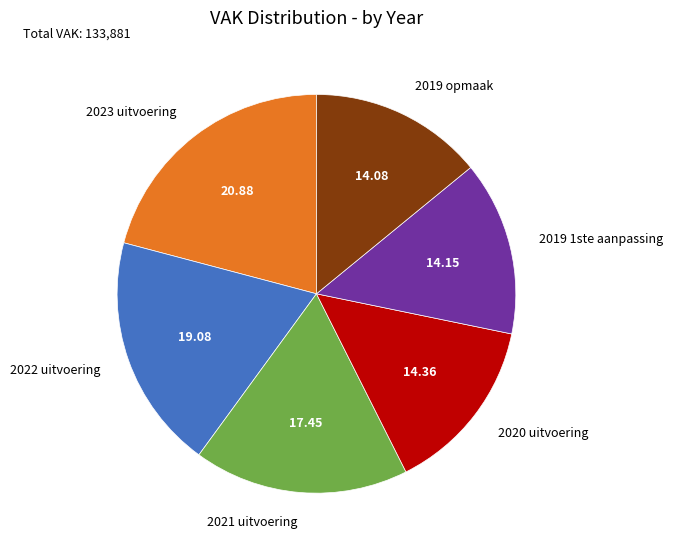

What is the ratio of the value at 2021 uitvoering to the value at 2023 uitvoering?

0.8